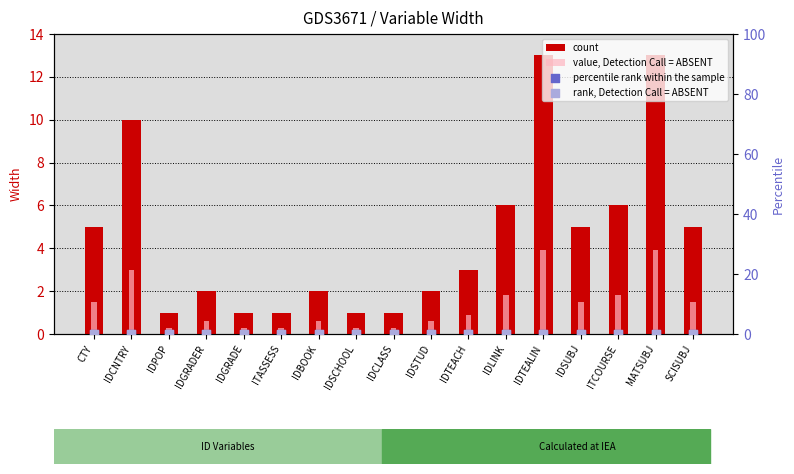

Which series reaches the maximum Y coordinate?

count